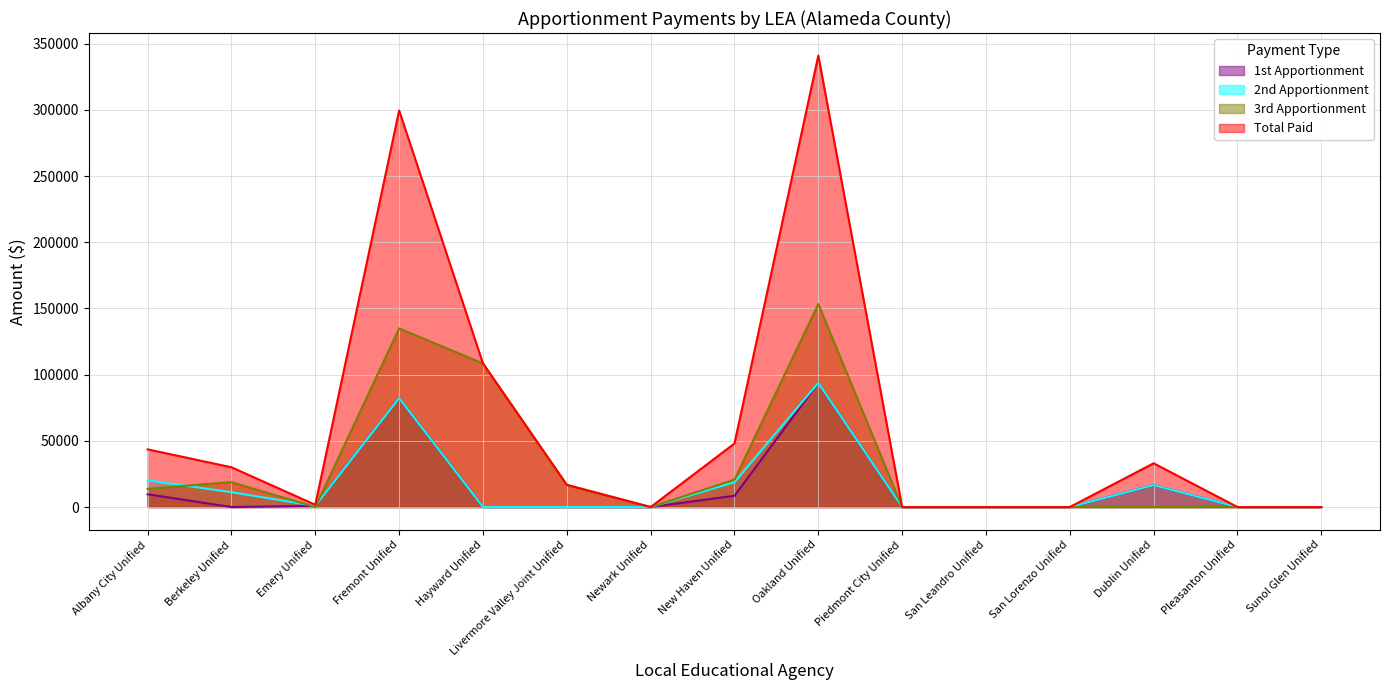

Which series ends up on top after the final intersection of 3rd Apportionment and 2nd Apportionment?

3rd Apportionment